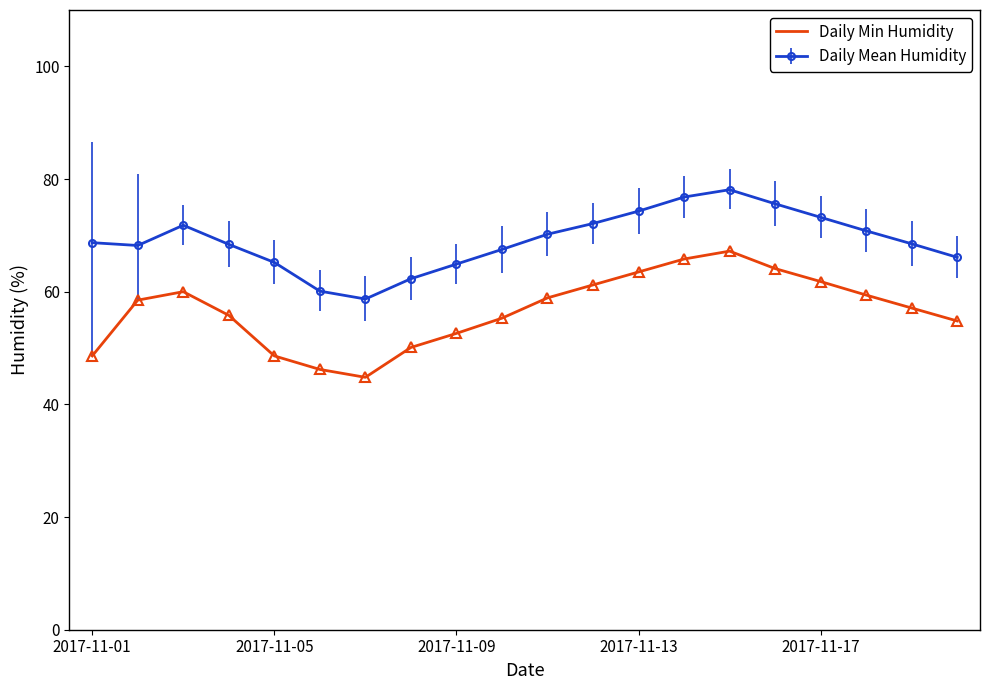

List the series in order of their overall mean, highest first.

Daily Mean Humidity, Daily Min Humidity